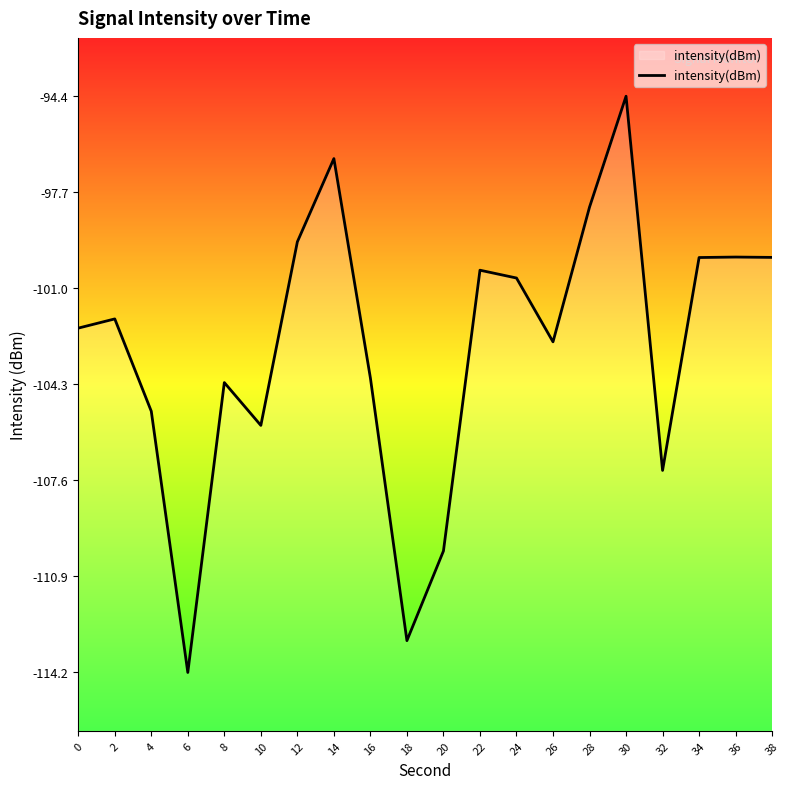

At which label is the value closest to -104?

16